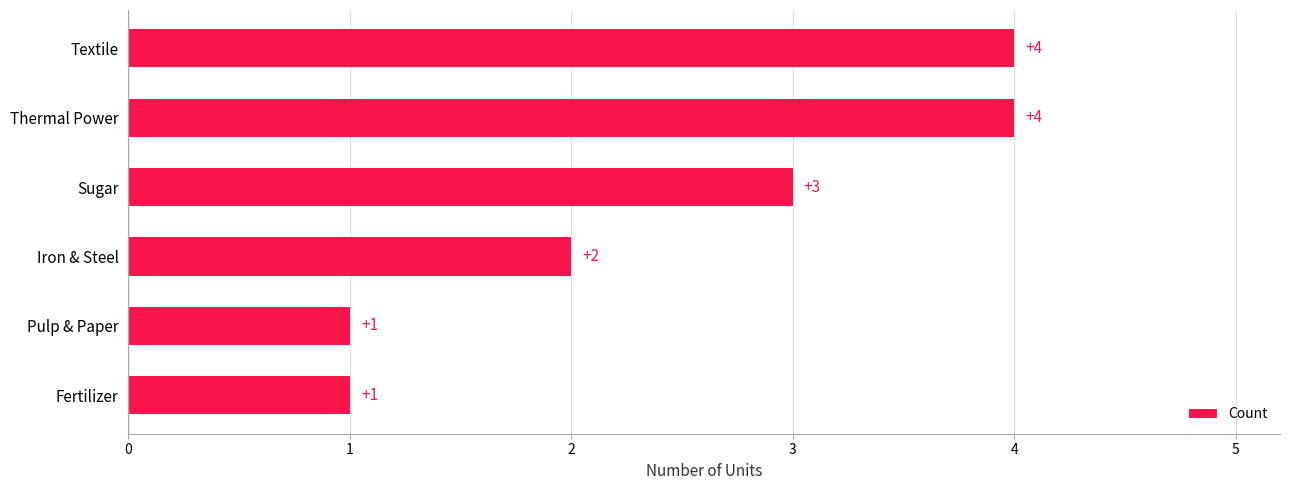

What value does the data have at Thermal Power?

4